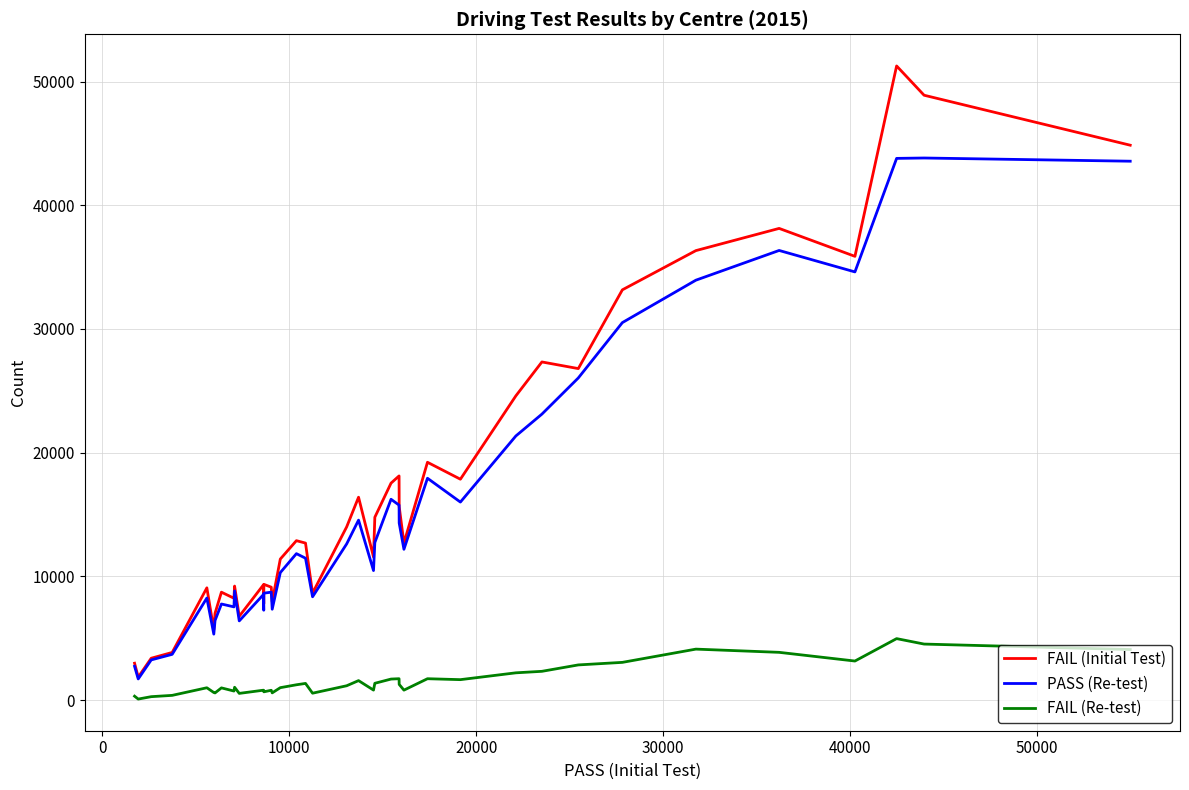

Count the number of data series in this chart.

3